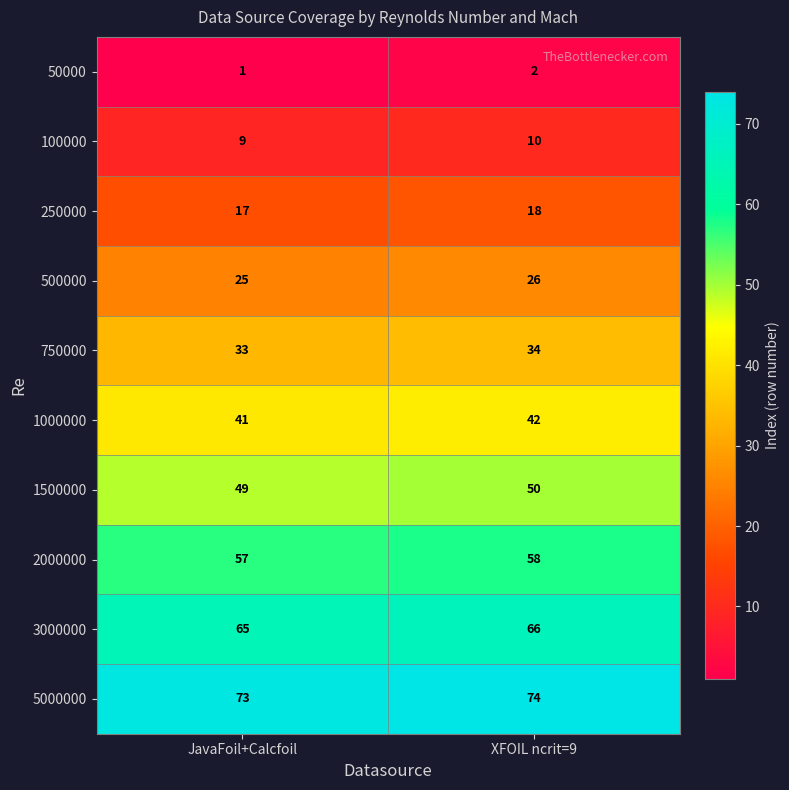

Reading left to right, list all the values displayed in this chart.

50000: 1	2
100000: 9	10
250000: 17	18
500000: 25	26
750000: 33	34
1000000: 41	42
1500000: 49	50
2000000: 57	58
3000000: 65	66
5000000: 73	74